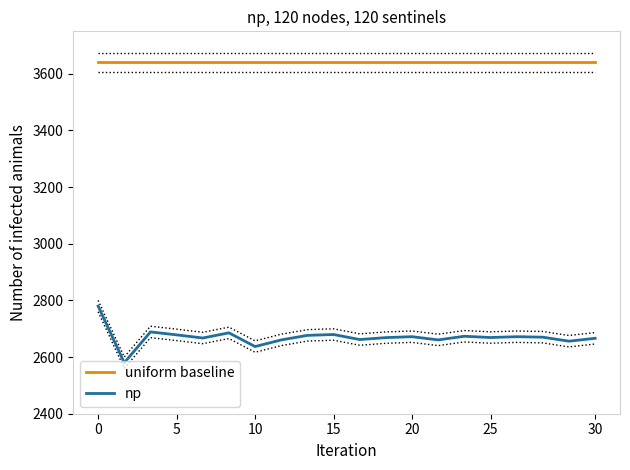

What is the difference between the maximum and second lowest values in the np series?

142.9